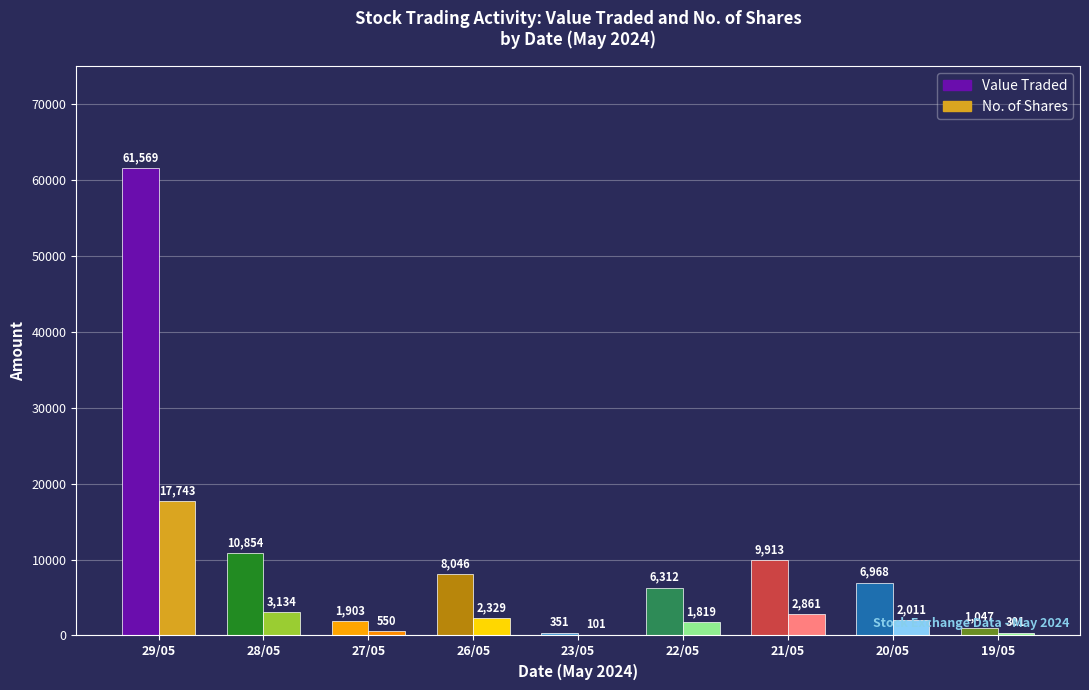

How many distinct data groups are displayed?

2